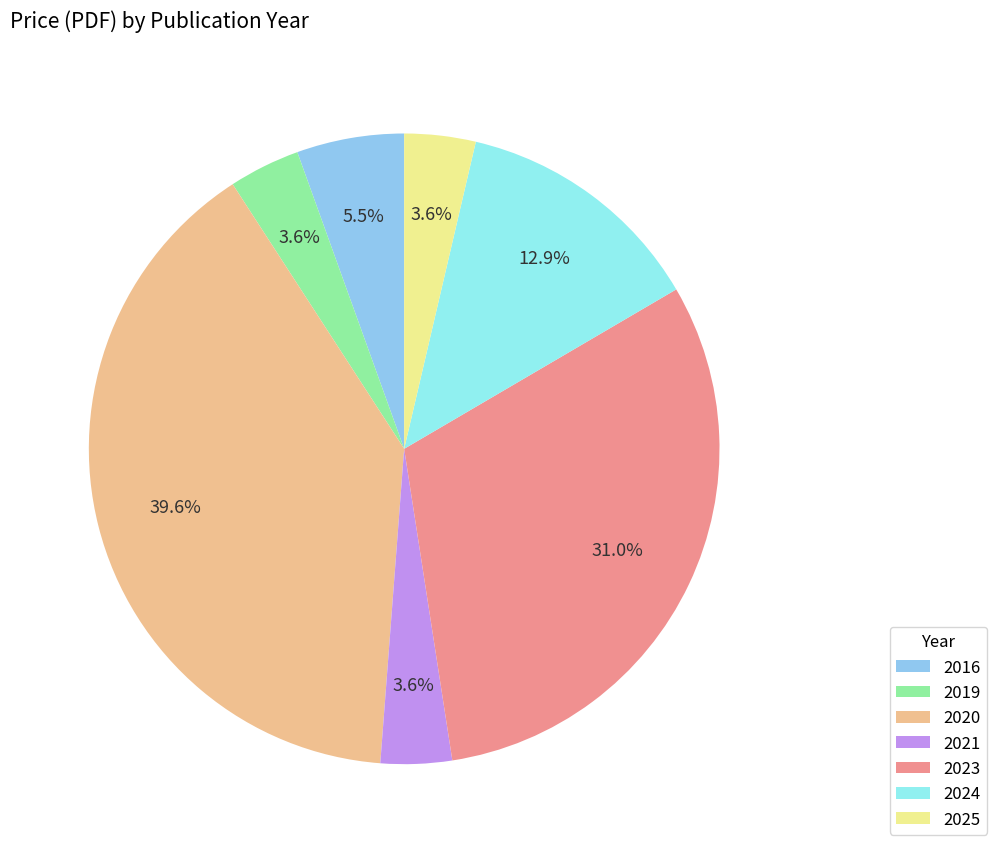

What is the change in value from 2016 to 2021?

-33